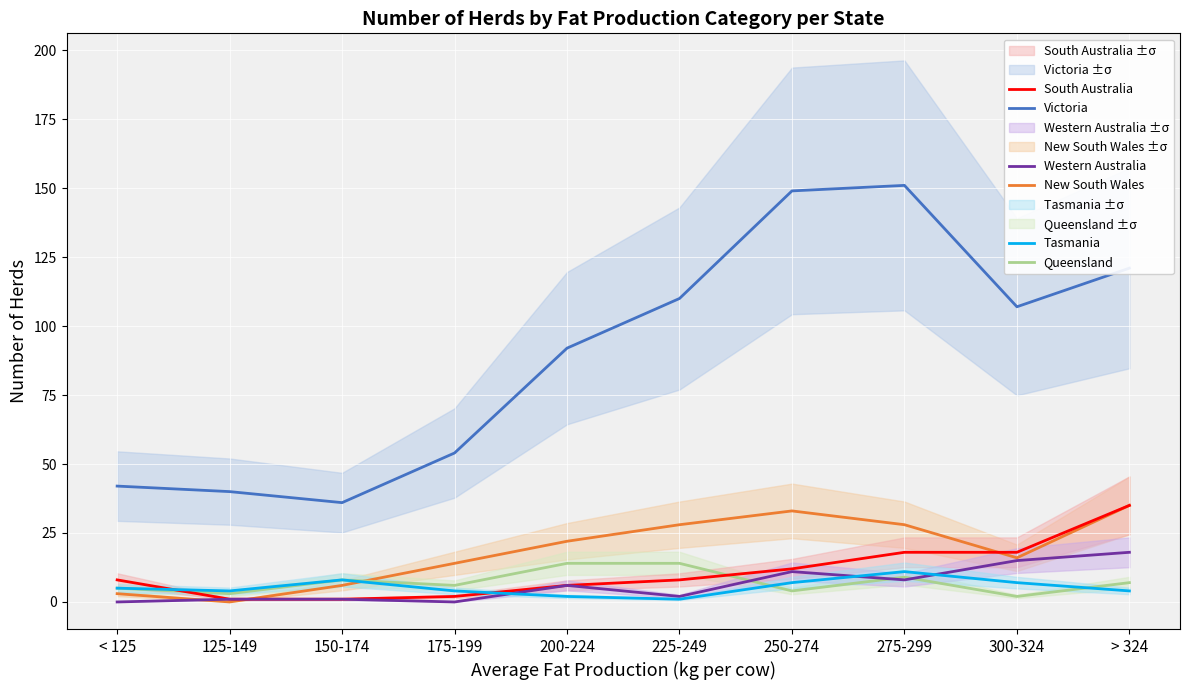

How many lines are shown in the chart?

6